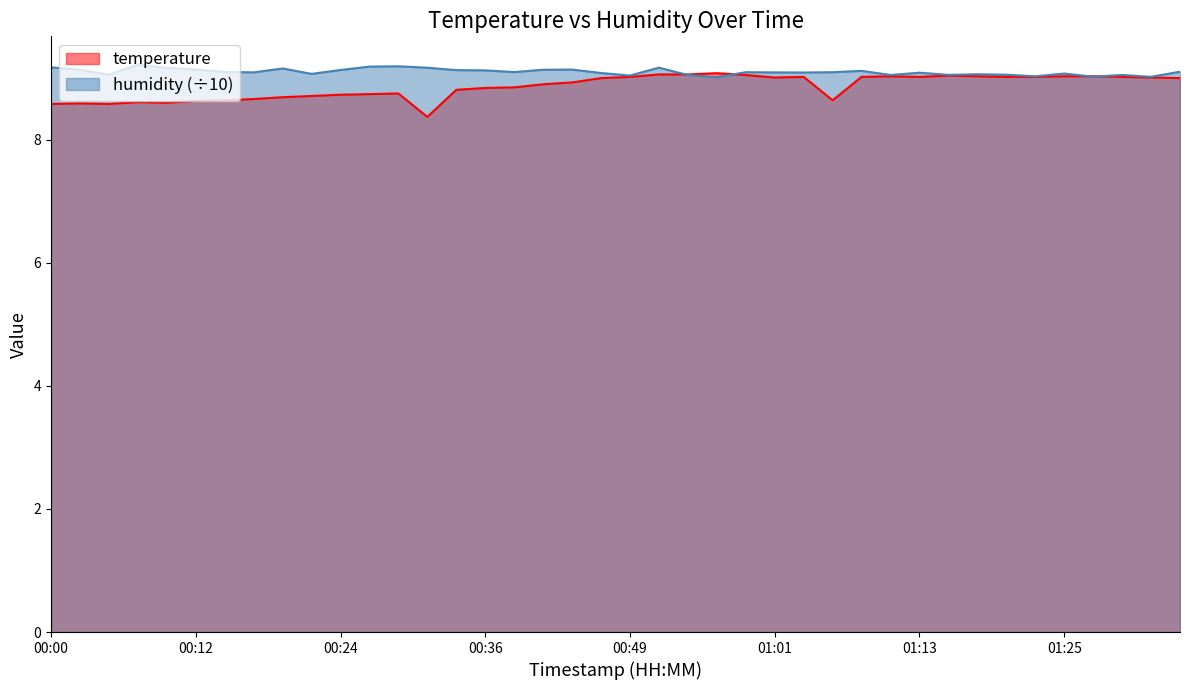

True or false: humidity and temperature intersect in this chart.

True